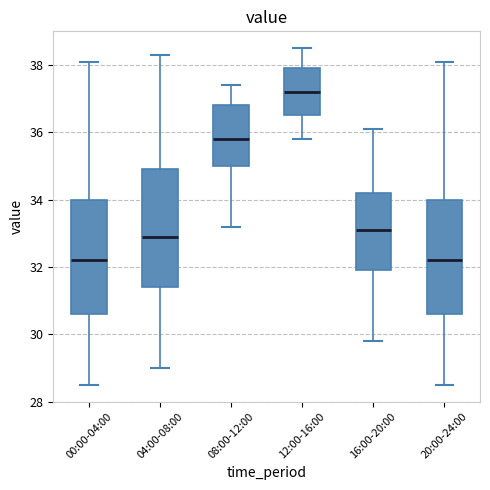

Reading left to right, transcribe this box plot: for each box, give where its median line is, the range the box spans, and where its two whiskers end, as read against the y-axis. The values are not printed on the chart, so give them approximately, as read against the axis.

00:00-04:00: median 32.2, box 30.6 to 34.0, whiskers 28.6 to 38.2
04:00-08:00: median 33.0, box 31.4 to 35.0, whiskers 29.0 to 38.4
08:00-12:00: median 35.8, box 35.0 to 36.8, whiskers 33.2 to 37.4
12:00-16:00: median 37.2, box 36.6 to 38.0, whiskers 35.8 to 38.6
16:00-20:00: median 33.2, box 32.0 to 34.2, whiskers 29.8 to 36.2
20:00-24:00: median 32.2, box 30.6 to 34.0, whiskers 28.6 to 38.2